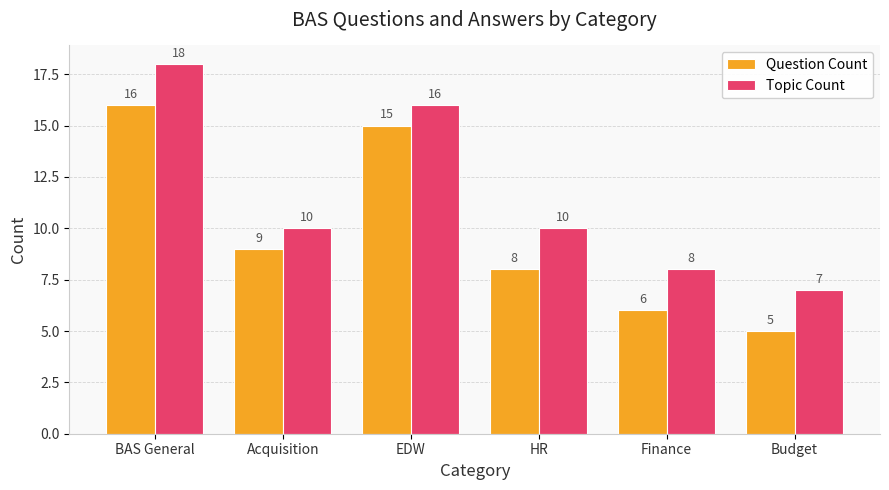

What is the sum of the Question Count values at Budget and Acquisition?

14